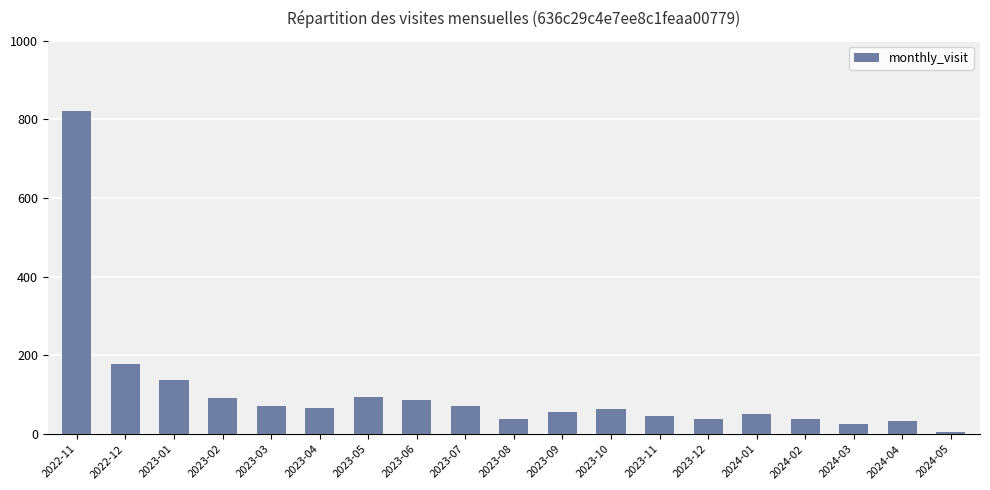

Which has a higher value, 2023-01 or 2023-08?

2023-01